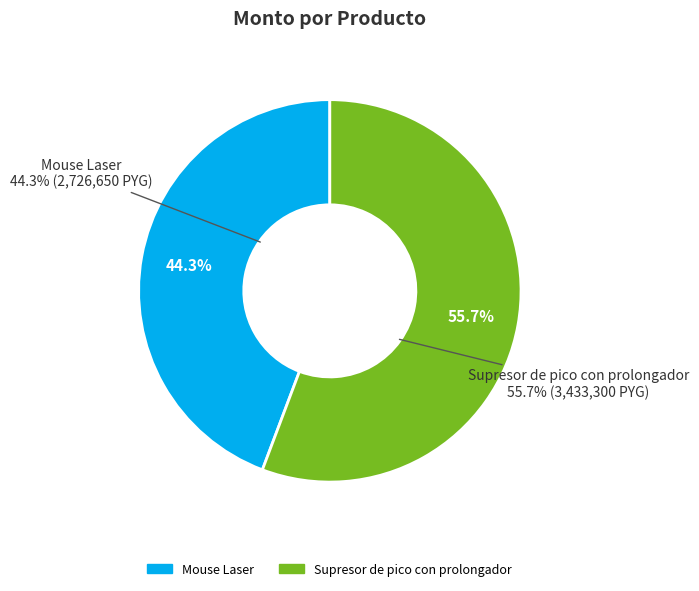

Is Supresor de pico con prolongador the majority of the pie?

Yes